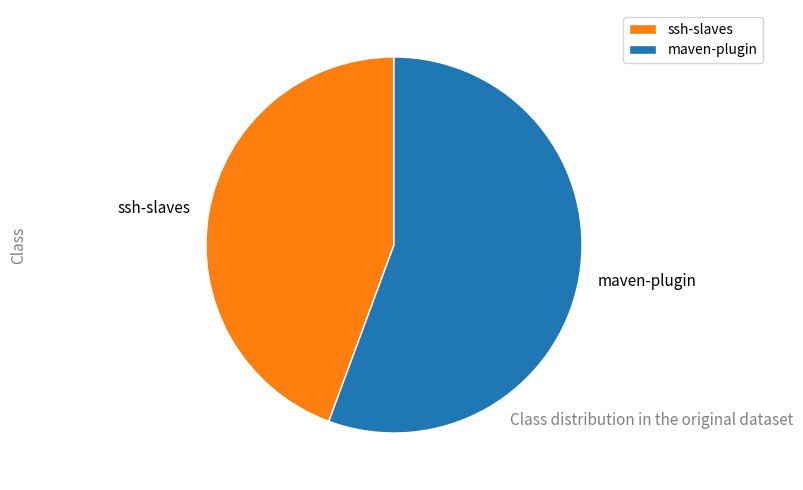

How many segments does this pie chart have?

2